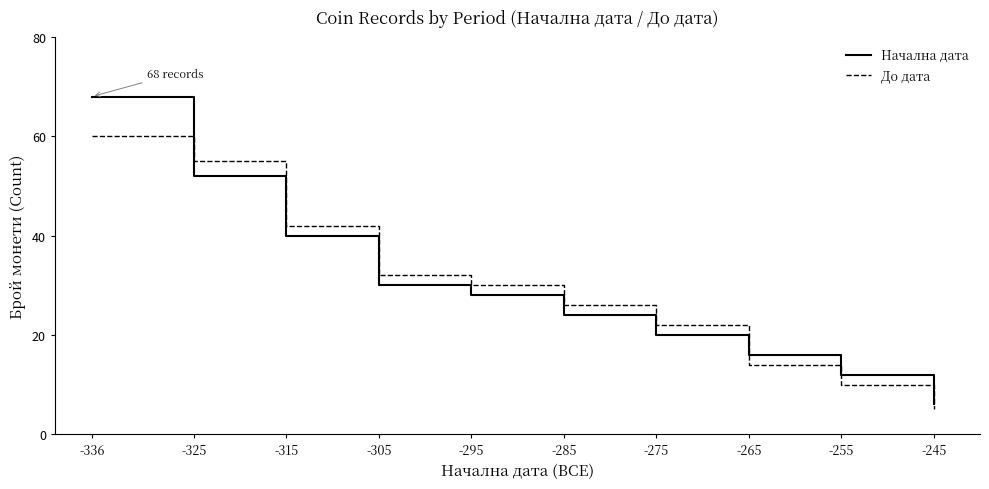

What is the greatest value displayed?

68